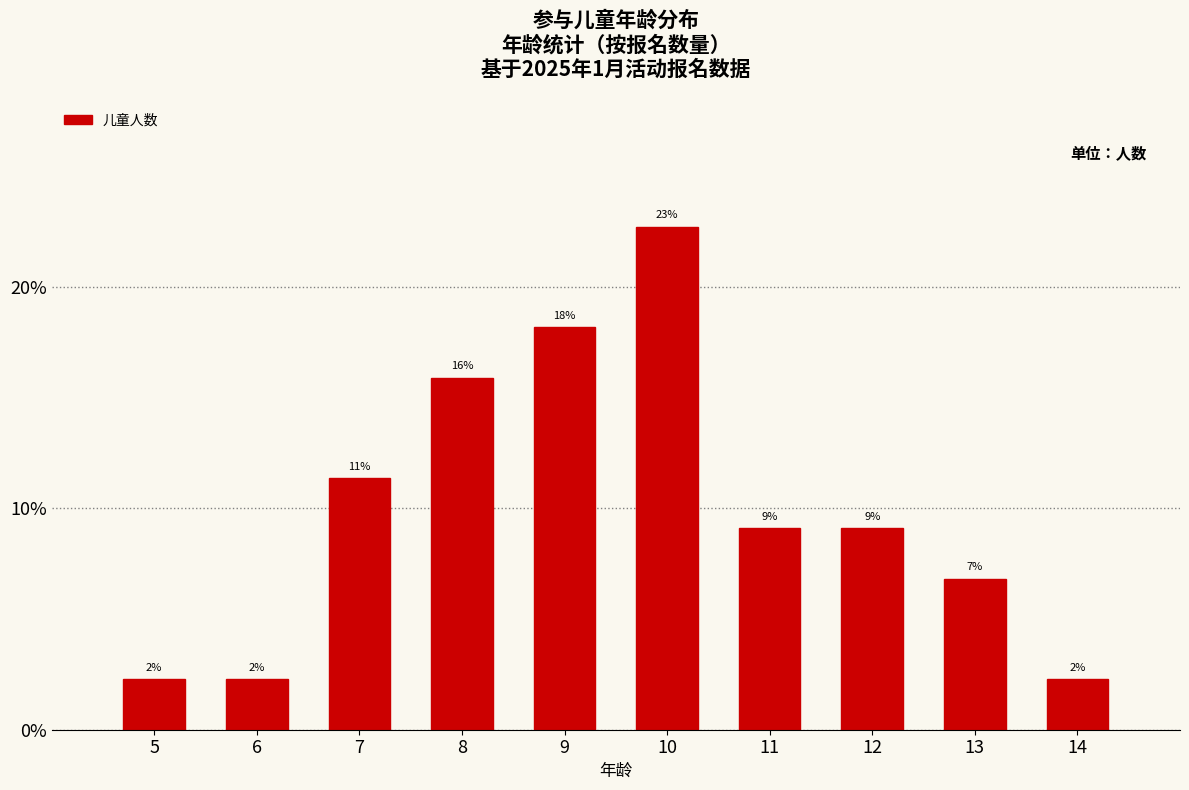

True or false: the data shows 9.1 at 11.

True